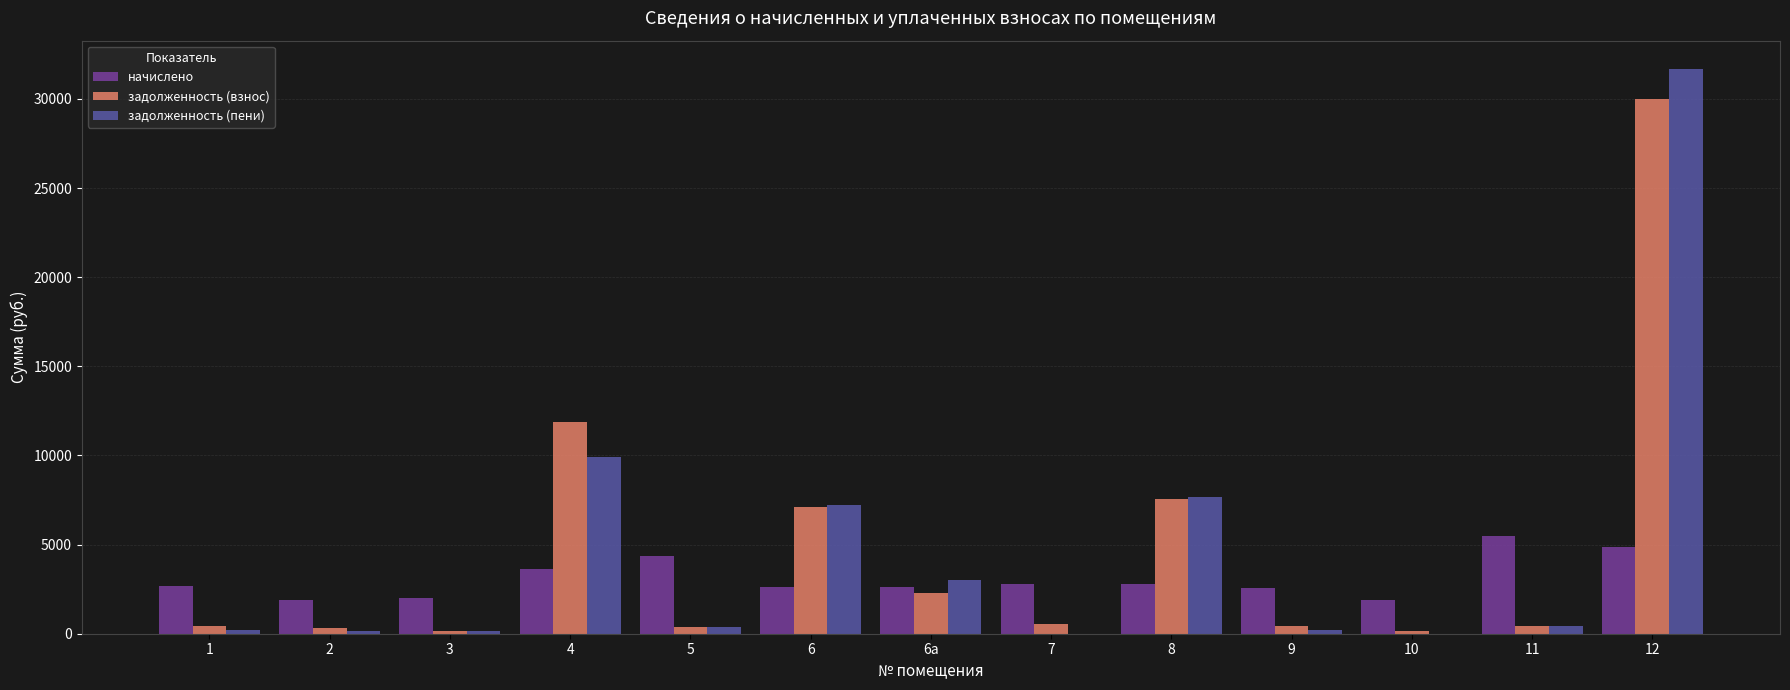

What value does the задолженность (пени) series have at 1?

224.7